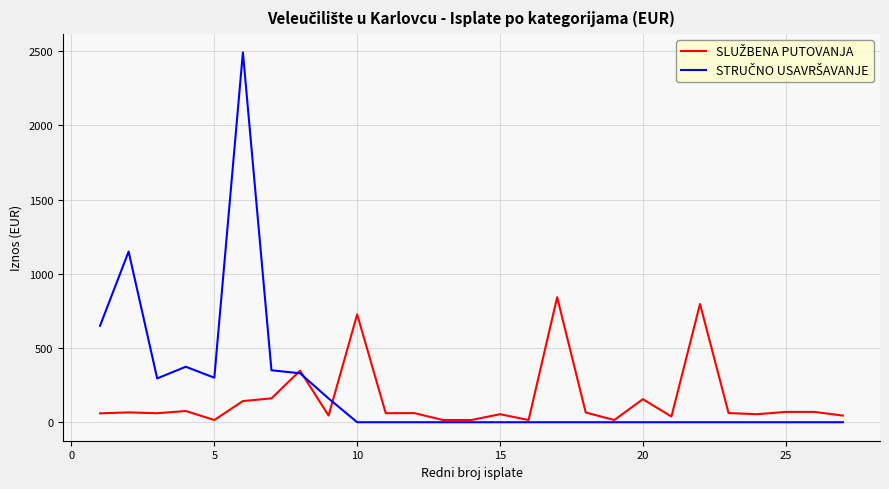

What is the maximum value shown in the chart?

2492.2